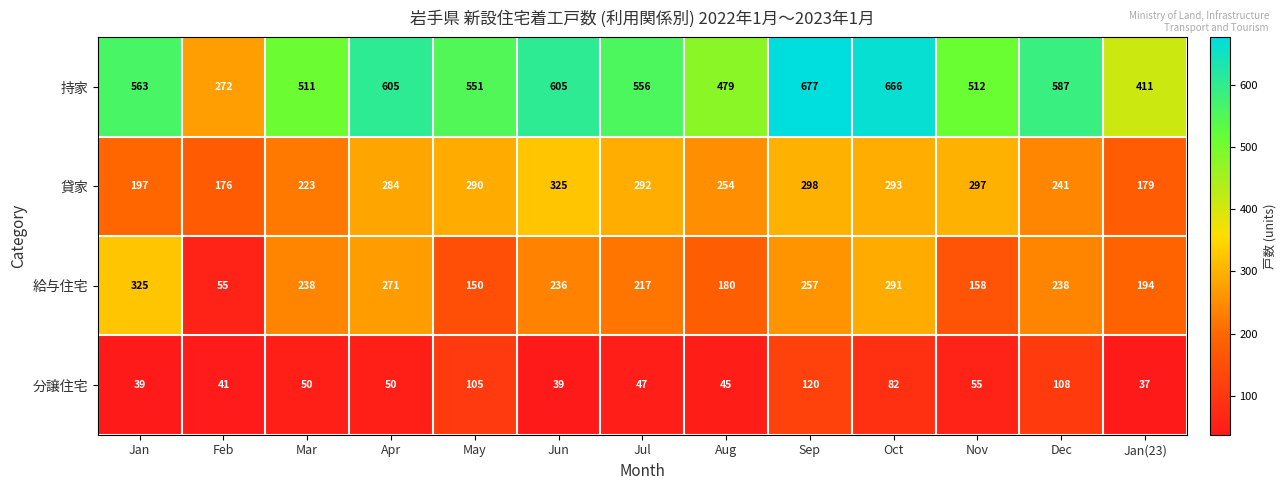

True or false: 分譲住宅 has a value of 25 at Jan(23).

False